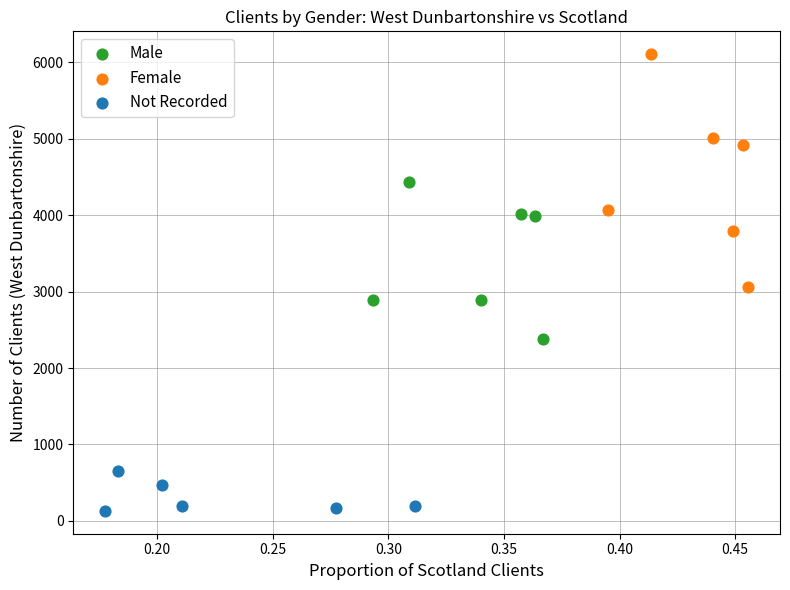

Which series contains the highest Y value?

Female